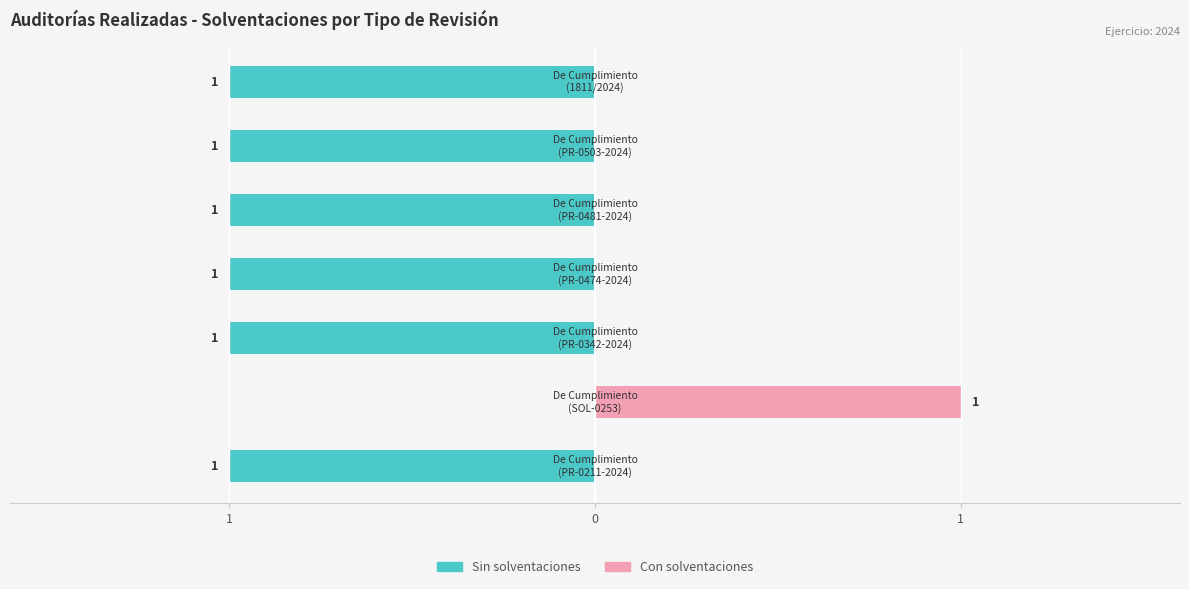

Which series has the widest spread of values?

Sin solventaciones